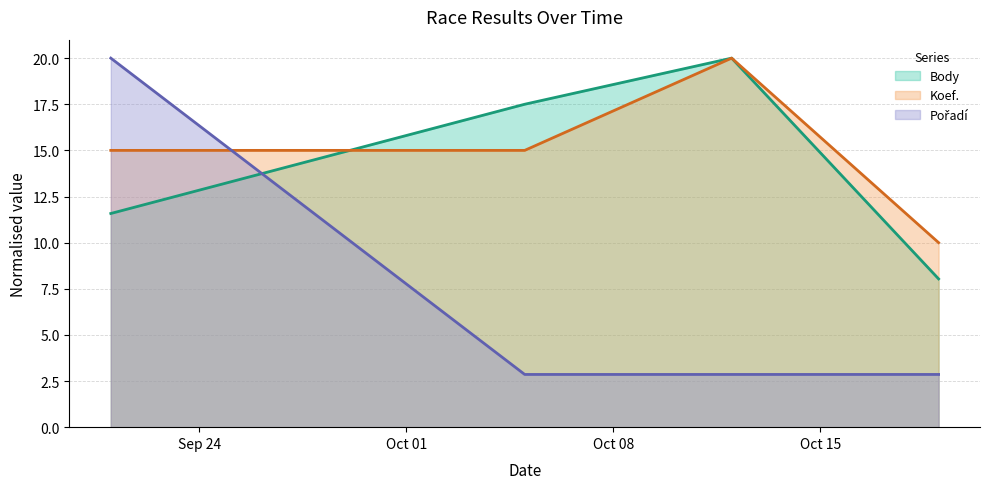

True or false: Body has more than 0 points higher than both neighbors.

True